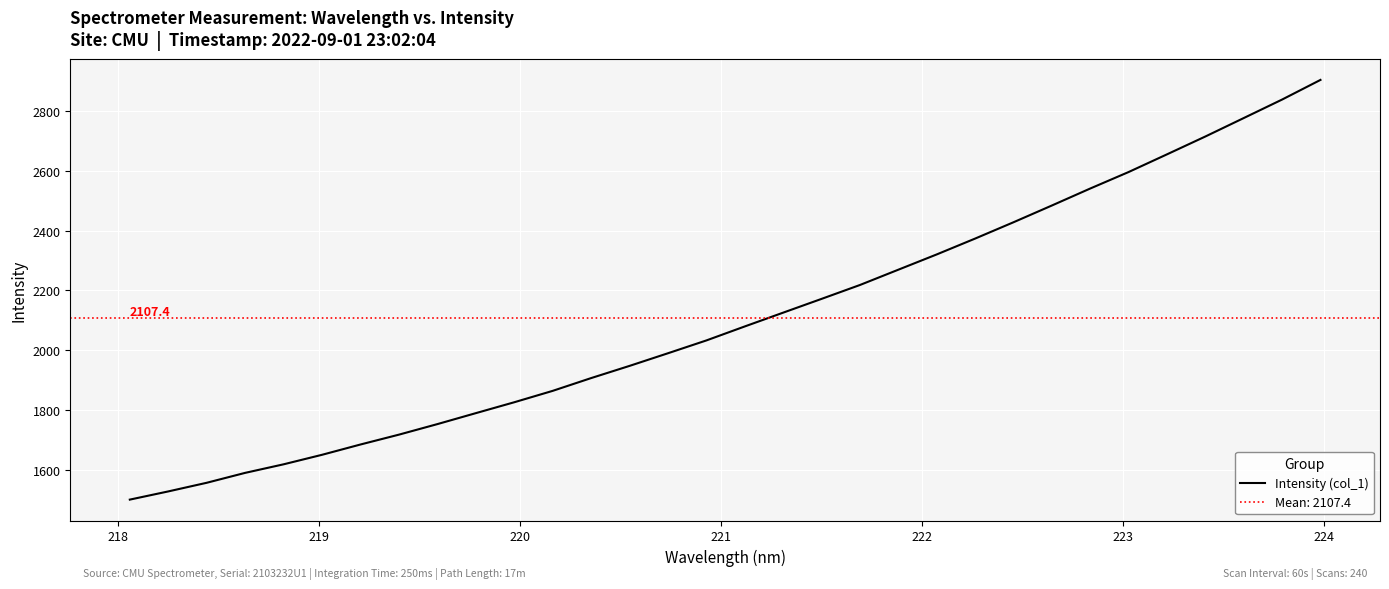

What is the difference between the maximum and minimum values?

1405.1